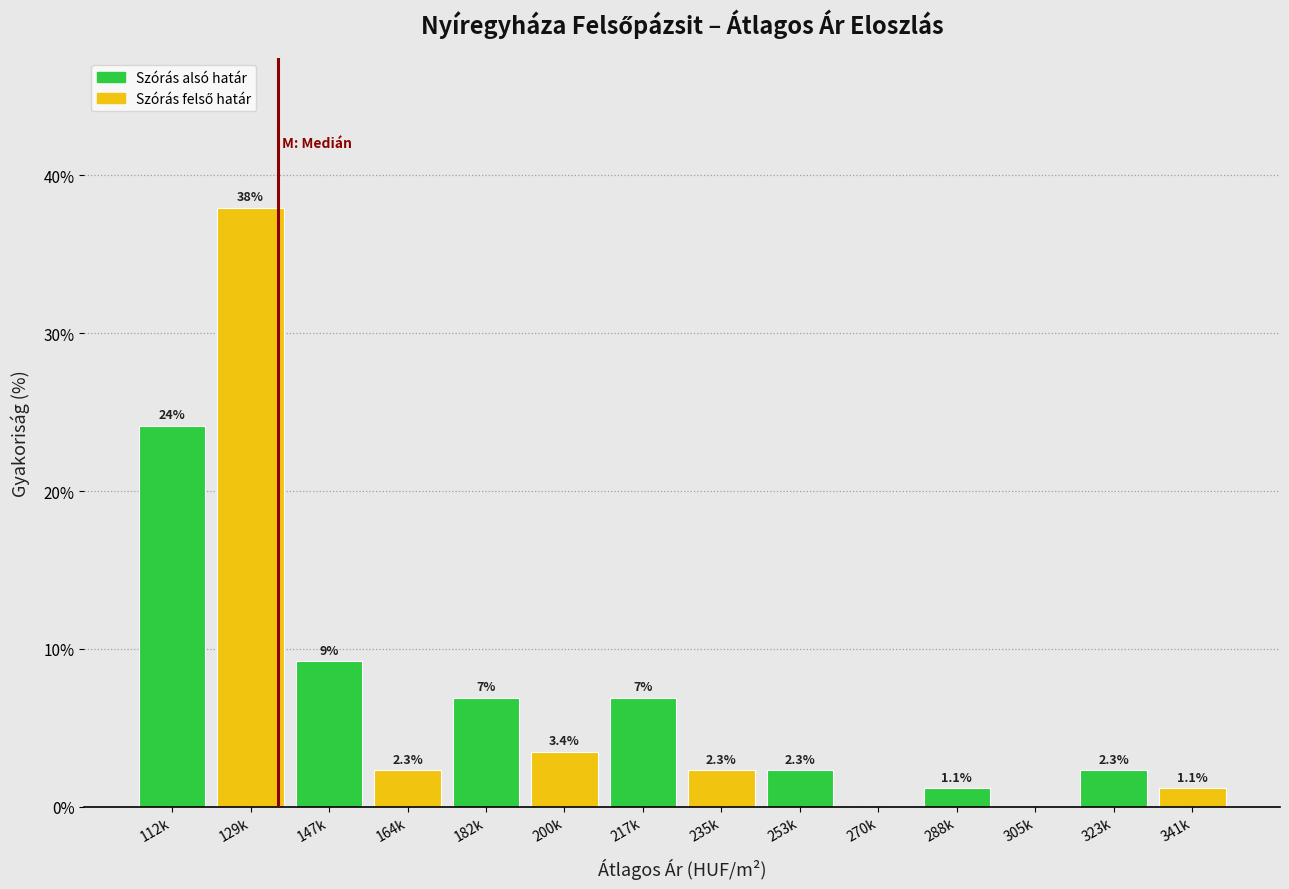

Reading left to right, transcribe all the data shown in this chart.

112k=24.1	129k=37.9	147k=9.2	164k=2.3	182k=6.9	200k=3.4	217k=6.9	235k=2.3	253k=2.3	270k=0.0	288k=1.1	305k=0.0	323k=2.3	341k=1.1